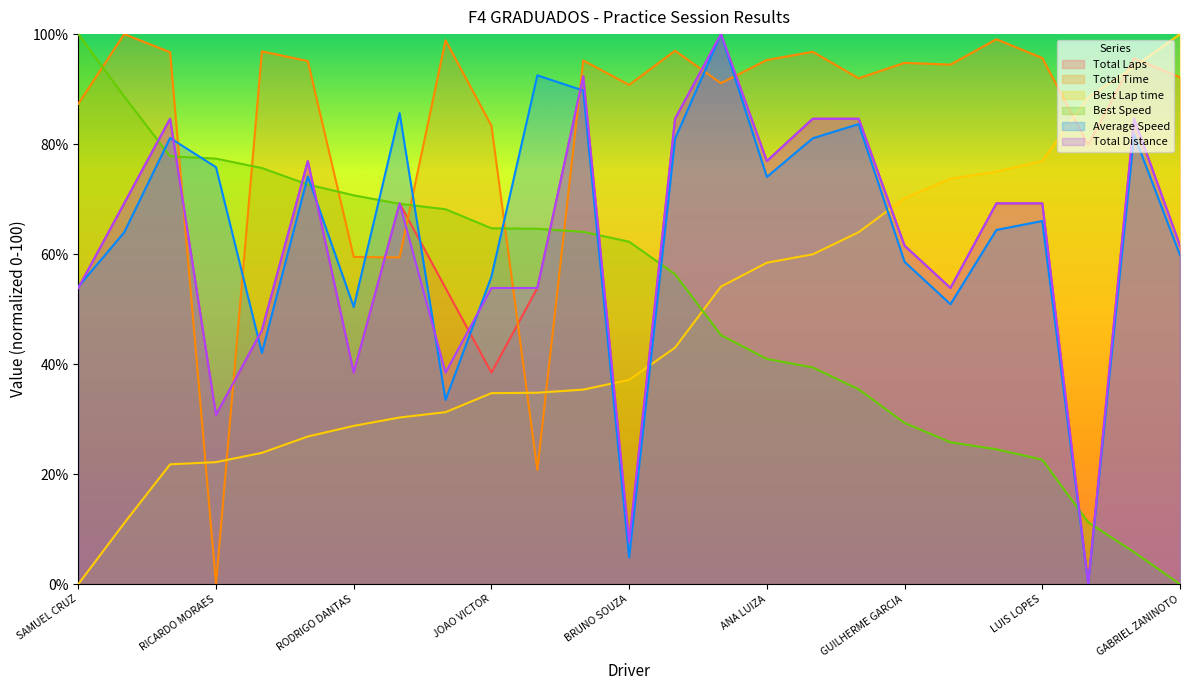

How many times do Total Distance and Total Laps cross each other?

2